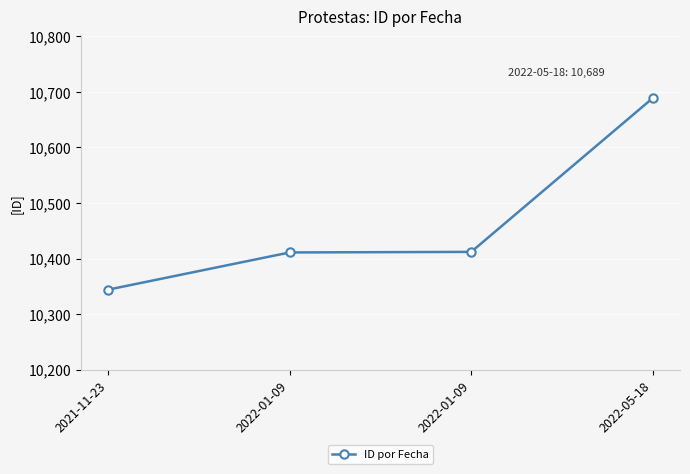

How many lines are shown in the chart?

1